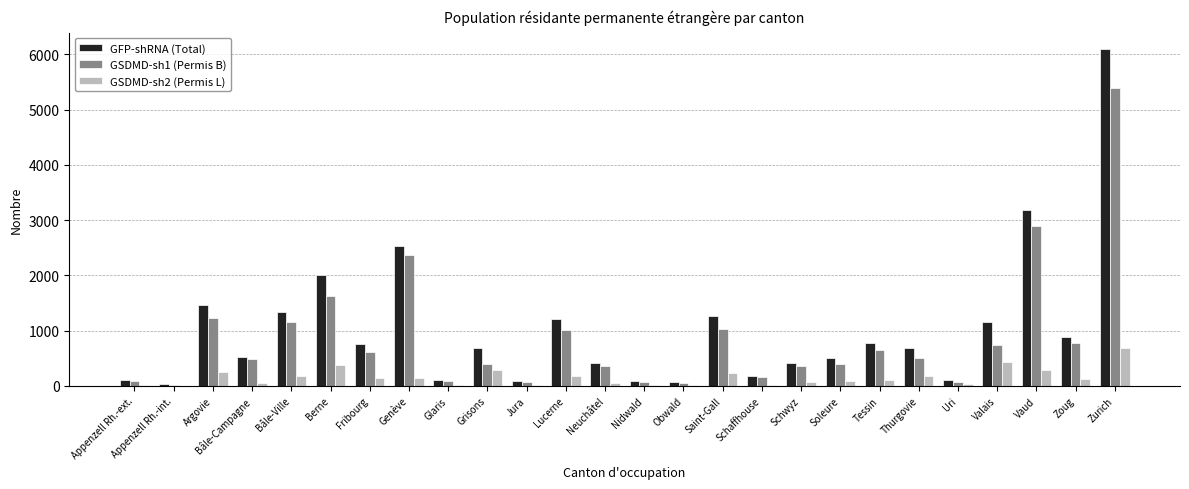

What is the sum of all GFP-shRNA (Total) values?

26663